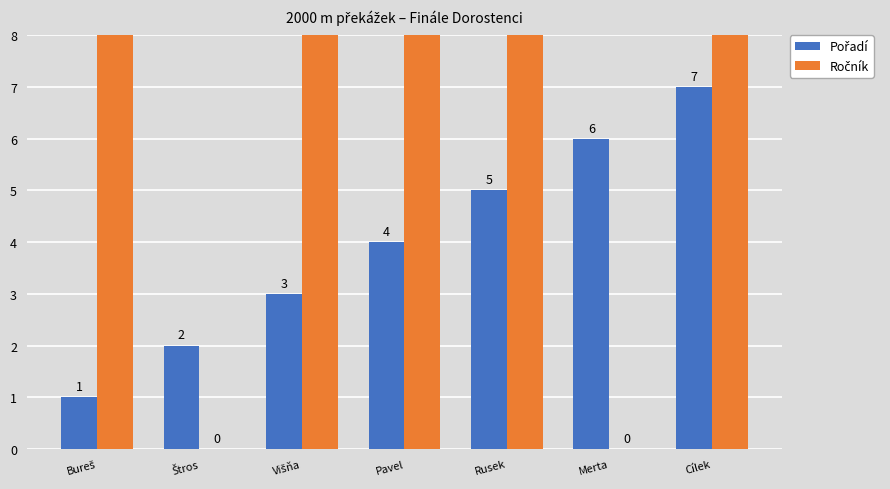

How many groups of bars are there?

7